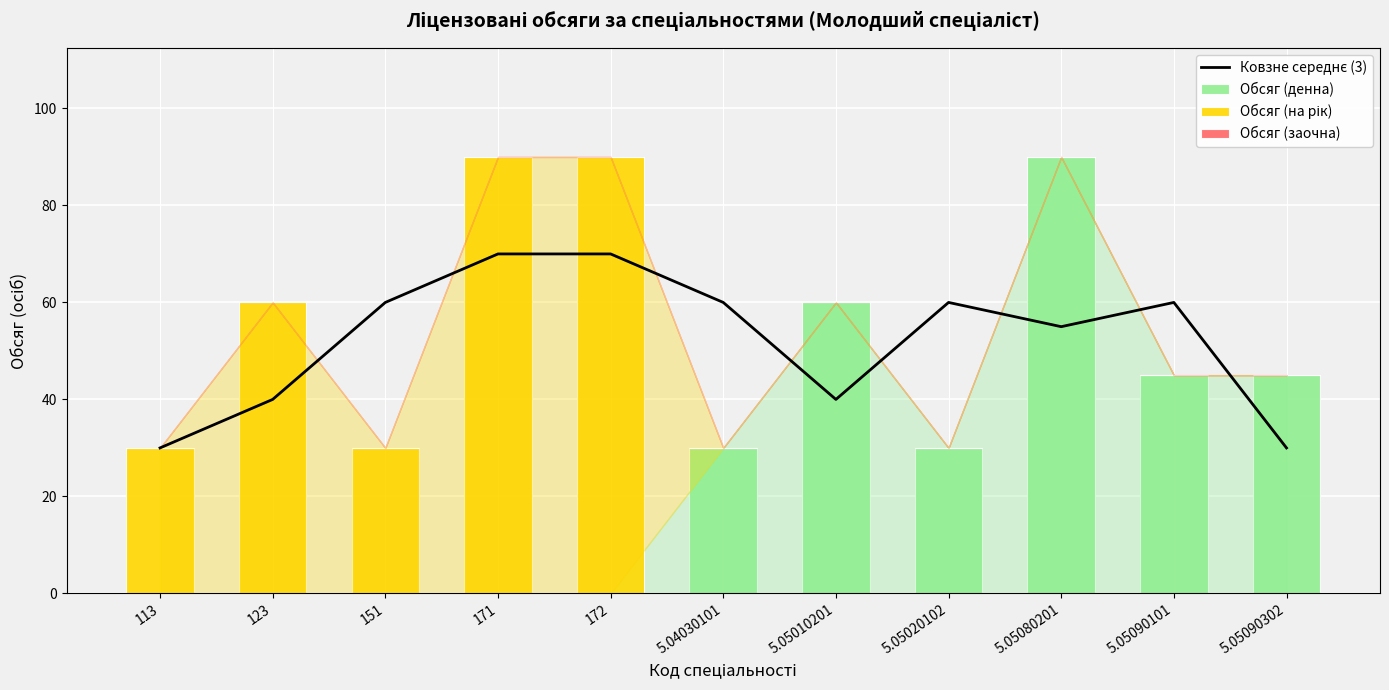

Reading left to right, what are all the values shown in this chart?

Ковзне середнє (3): 30	40	60	70	70	60	40	60	55	60	30
Обсяг (денна): 0	0	0	0	0	30	60	30	90	45	45
Обсяг (на рік): 30	60	30	90	90	0	0	0	0	0	0
Обсяг (заочна): 0	0	0	0	0	0	0	0	0	0	0